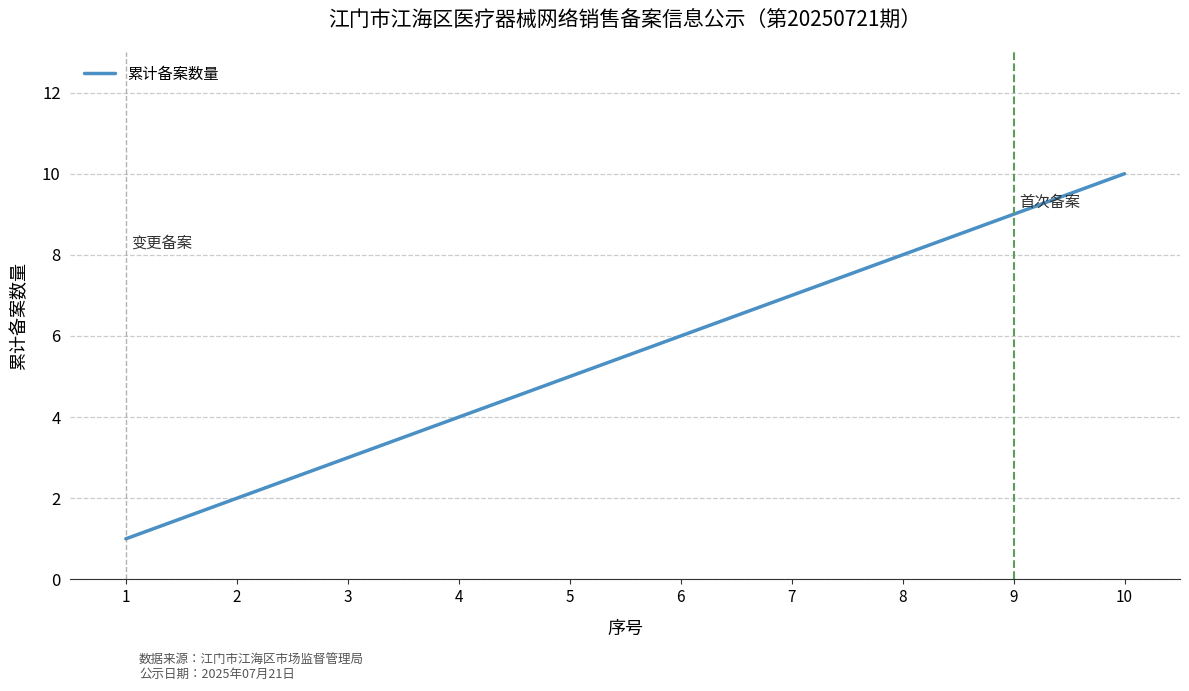

What is the difference between the maximum and second lowest values?

8